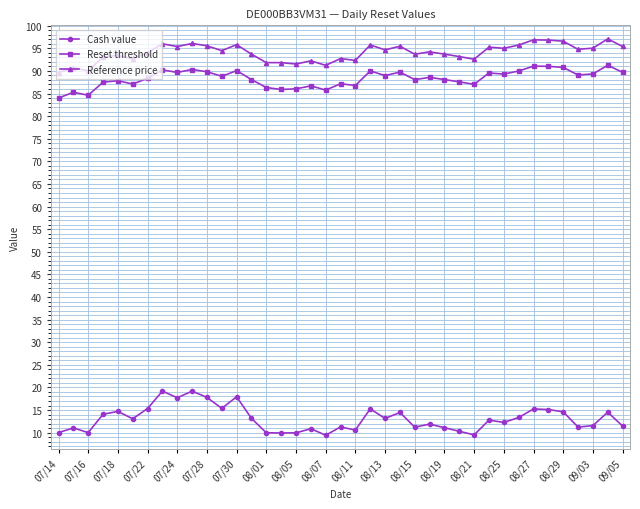

True or false: Reset threshold and Reference price cross at least once.

False